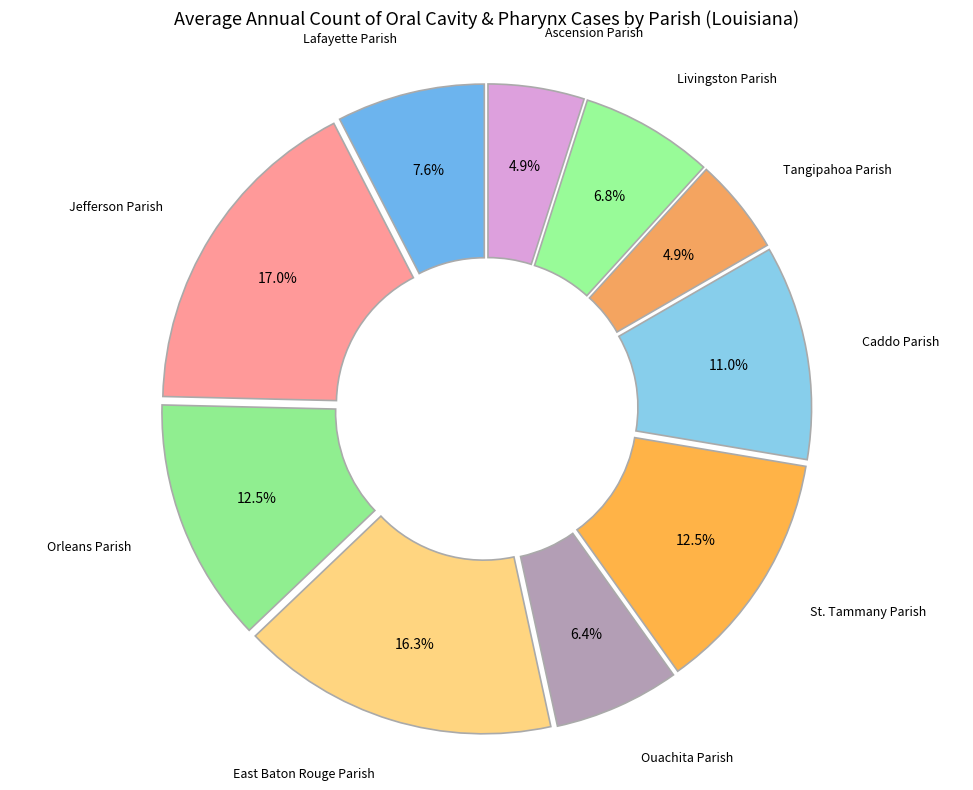

Count the number of slices in the pie.

10